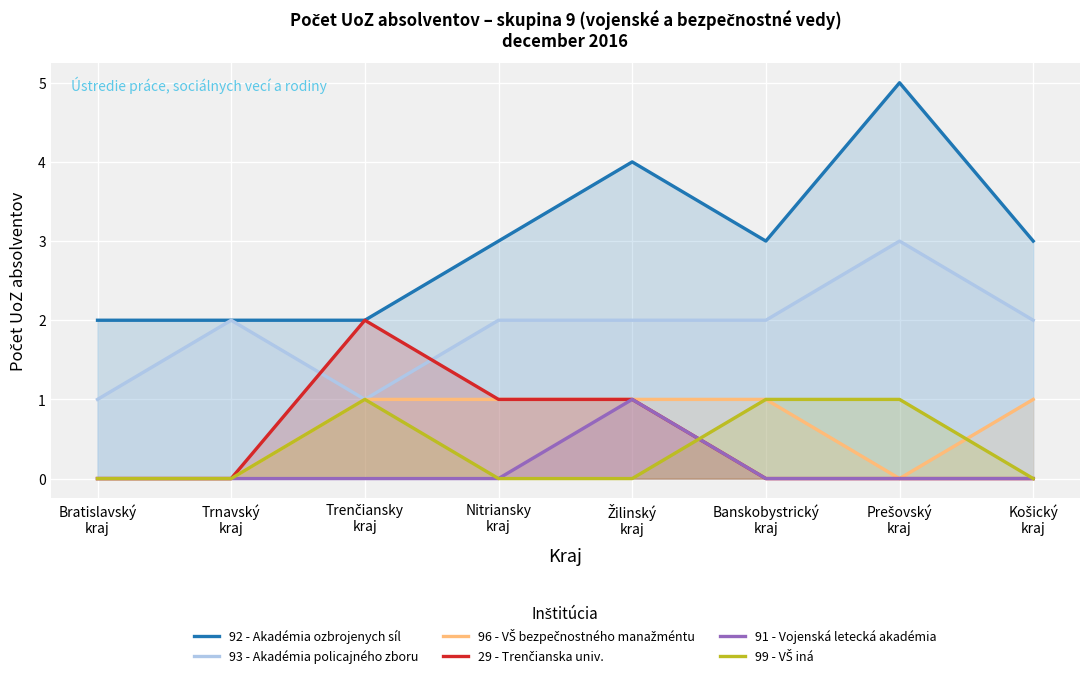

True or false: 91 - Vojenská letecká akadémia has a value of 0 at Trenčiansky
kraj.

True